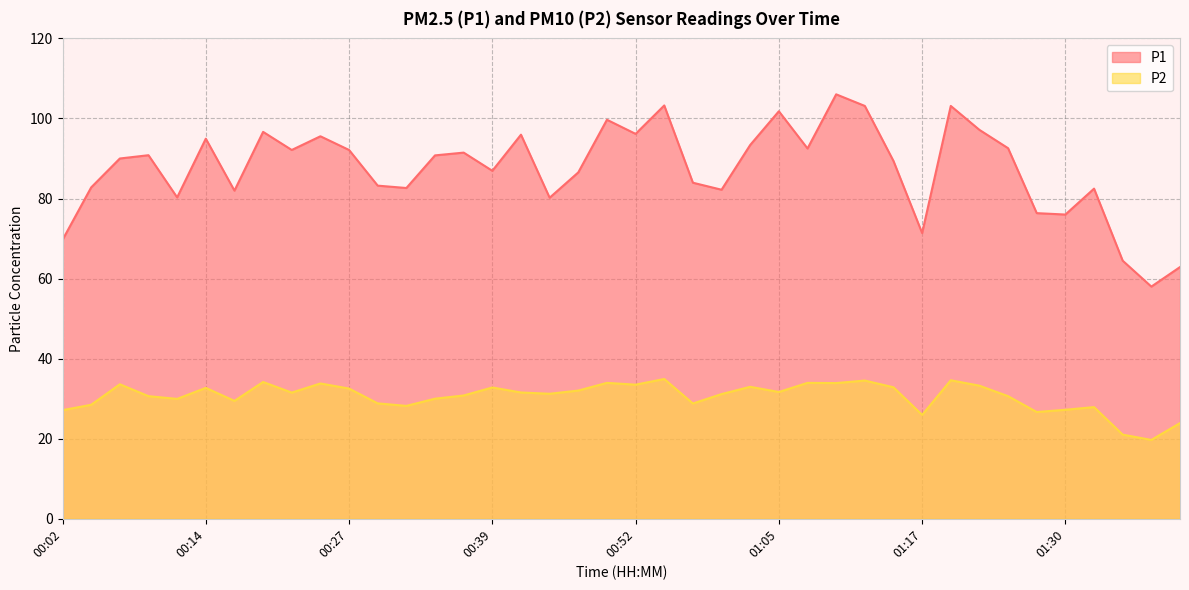

Reading left to right, extract all data points from this chart.

P1: 69.7	82.8	90.0	90.8	80.3	95.0	82.0	96.7	92.1	95.5	92.1	83.2	82.6	90.8	91.5	86.9	96.0	80.2	86.5	99.7	96.2	103.2	84.0	82.2	93.4	101.8	92.5	106.0	103.1	89.4	71.4	103.1	97.2	92.6	76.3	76.0	82.5	64.5	58.0	62.9
P2: 27.1	28.5	33.6	30.6	29.9	32.7	29.4	34.2	31.5	33.8	32.5	28.8	28.2	30.0	30.8	32.8	31.6	31.2	32.0	34.0	33.5	34.9	28.8	31.1	33.0	31.7	34.0	33.9	34.5	32.9	25.9	34.6	33.2	30.6	26.7	27.2	27.9	21.0	19.7	23.9